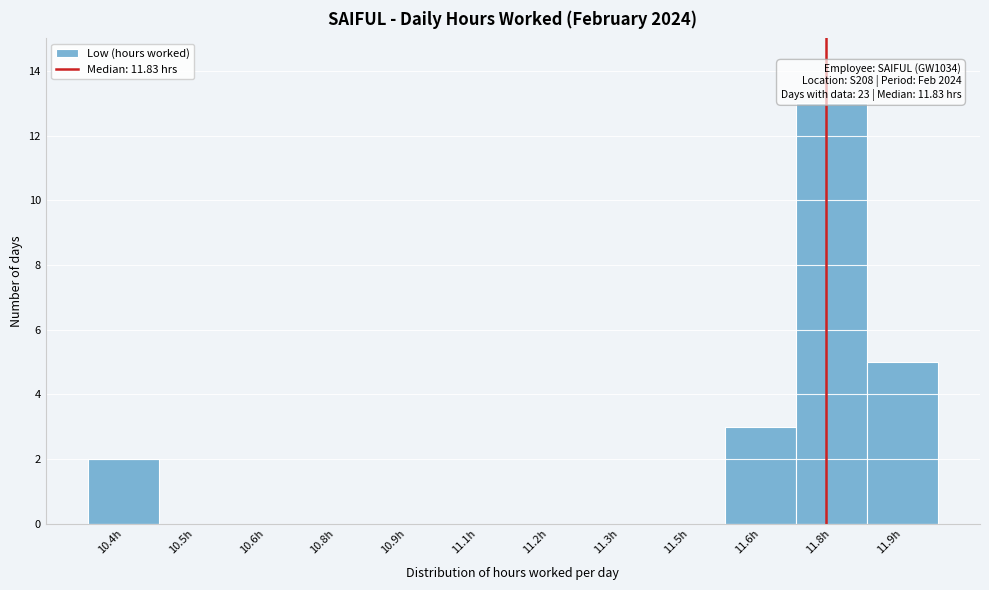

Reading right to left, transcribe all the data shown in this chart.

11.9h=5	11.8h=13	11.6h=3	11.5h=0	11.3h=0	11.2h=0	11.1h=0	10.9h=0	10.8h=0	10.6h=0	10.5h=0	10.4h=2